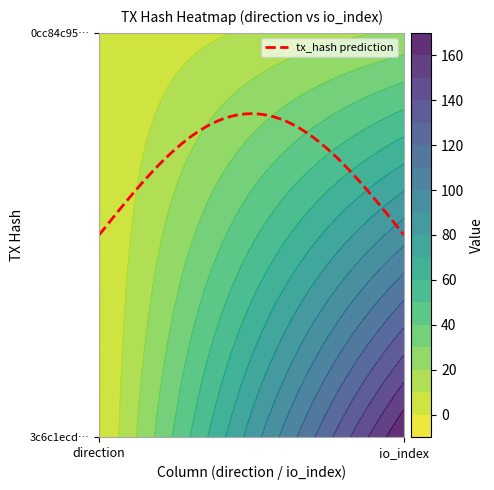

Reading left to right, list all the values displayed in this chart.

3c6c1ecd026fe1ac7b3f2ae0202accf10314634: direction=-1	io_index=170
0cc84c95a5ff474747ce293ee633f06629c28e6: direction=1	io_index=22